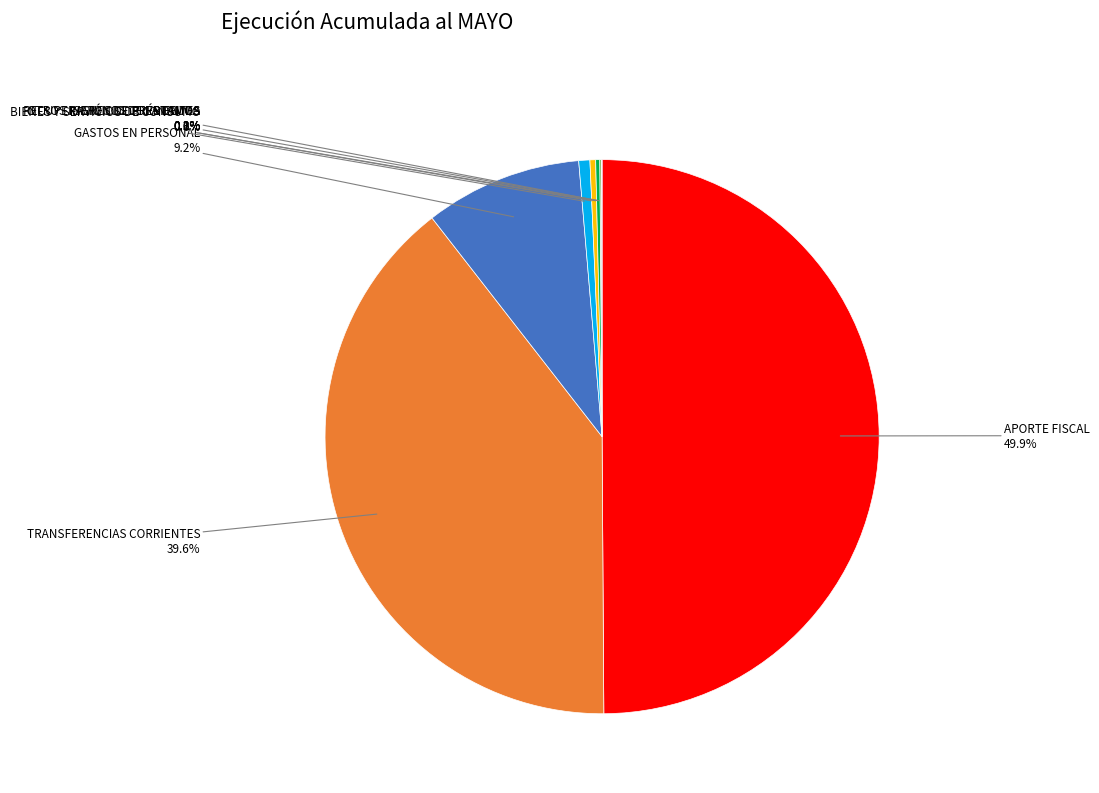

To the nearest percent, what is the difference between the largest and smallest slice percentages?

50%